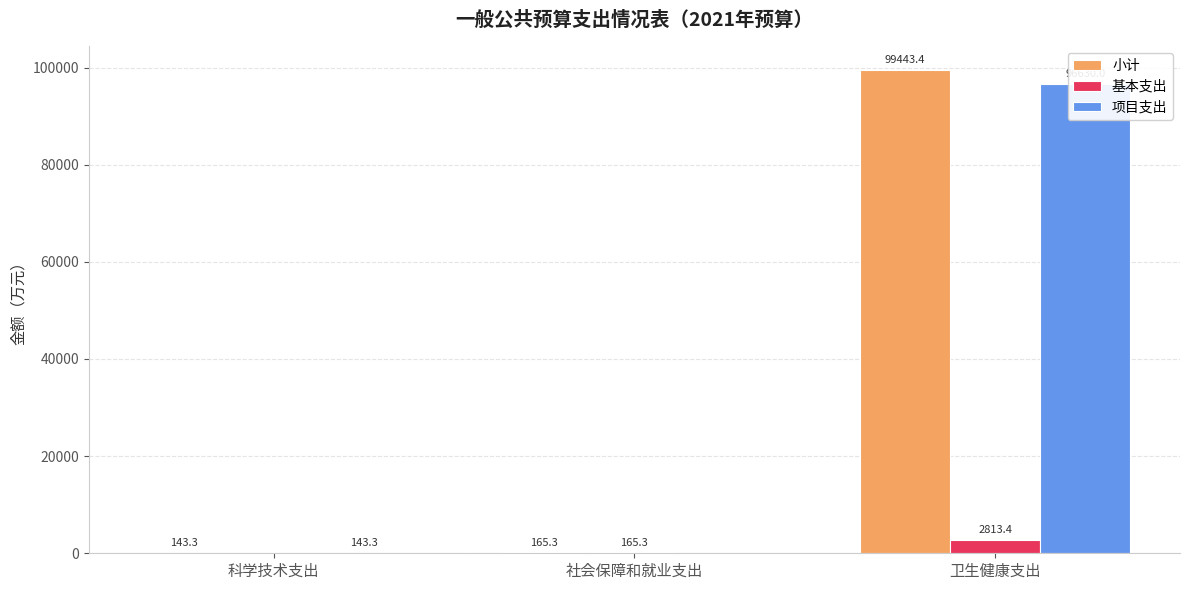

What is the label of the 1st bar from the left?

科学技术支出